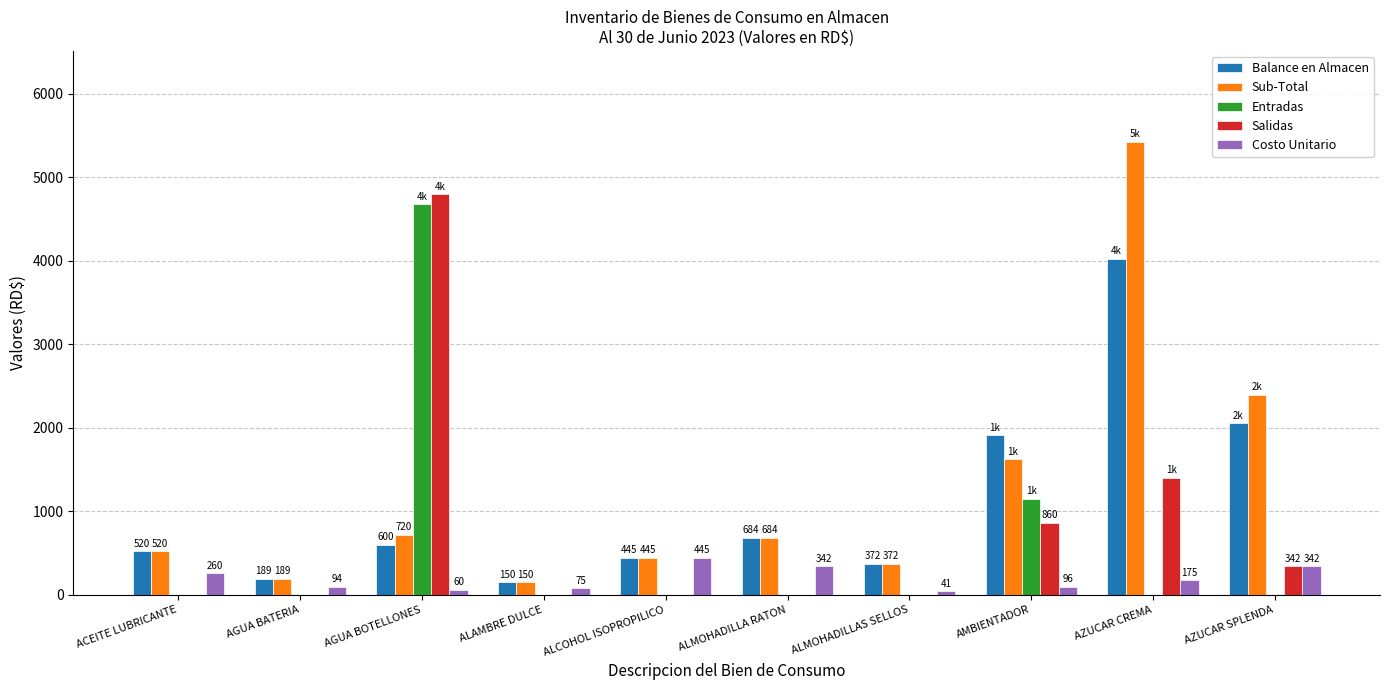

Which category has the highest value in the Salidas series?

AGUA BOTELLONES